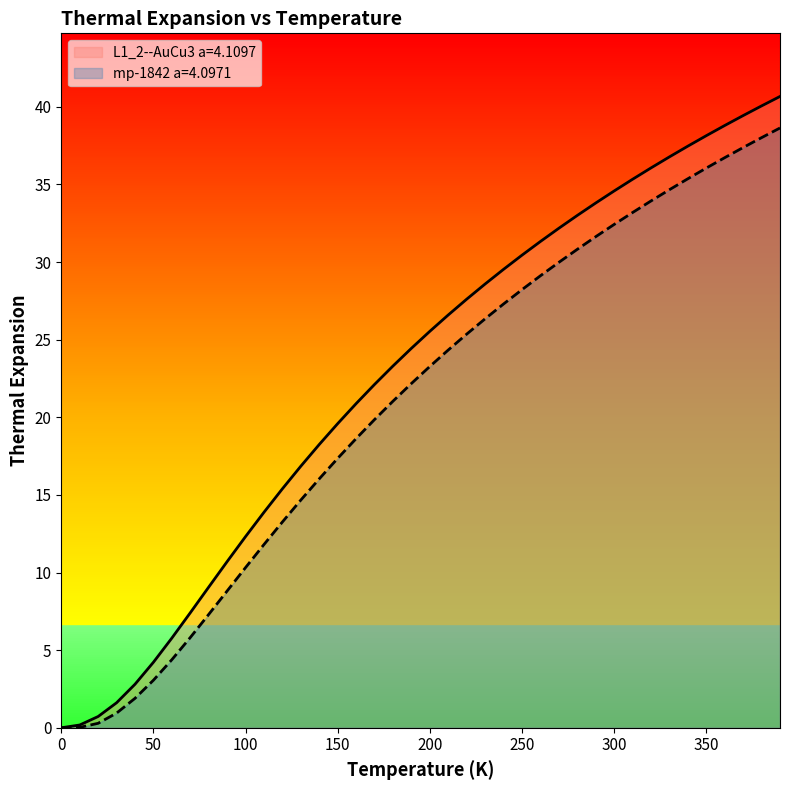

True or false: L1_2--AuCu3 a=4.1097 has a value of 30.4 at 250.

True